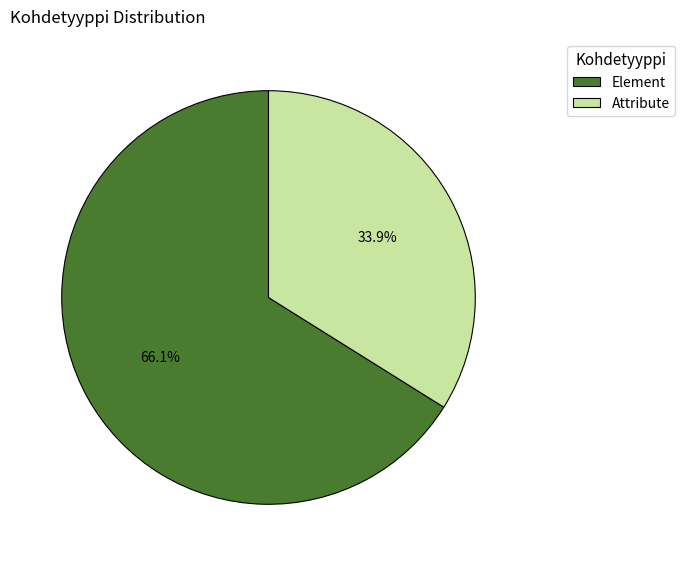

Does Element account for over 50% of the chart?

Yes